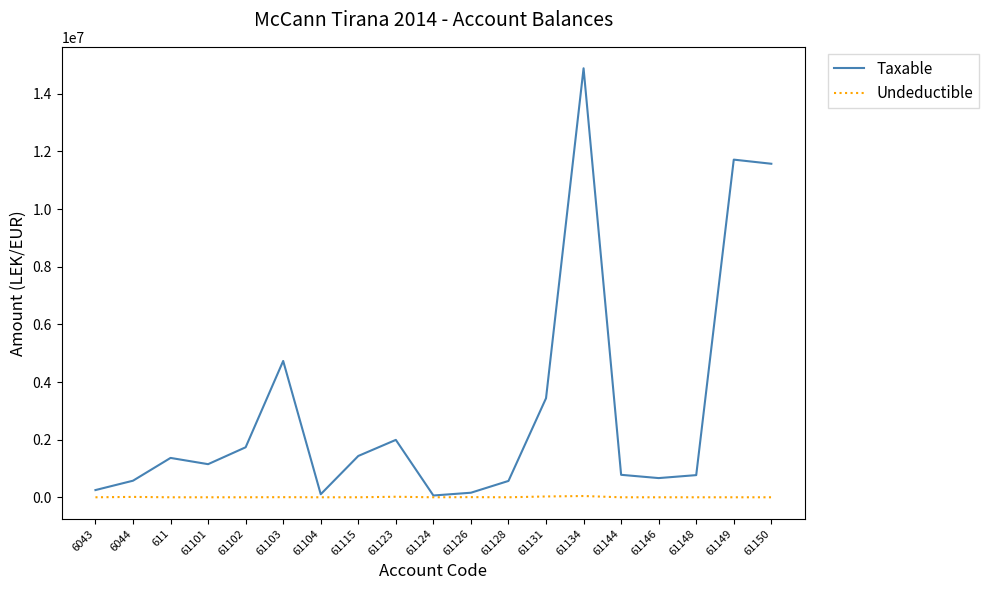

What is the difference between the second highest and minimum values in the Taxable series?

11656063.4